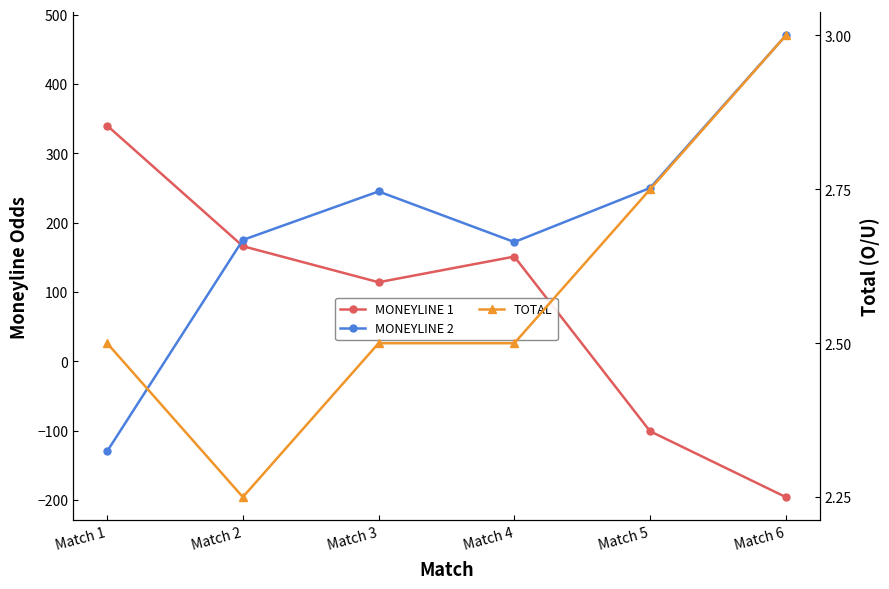

At which label is MONEYLINE 2 closest to 170?

Match 4